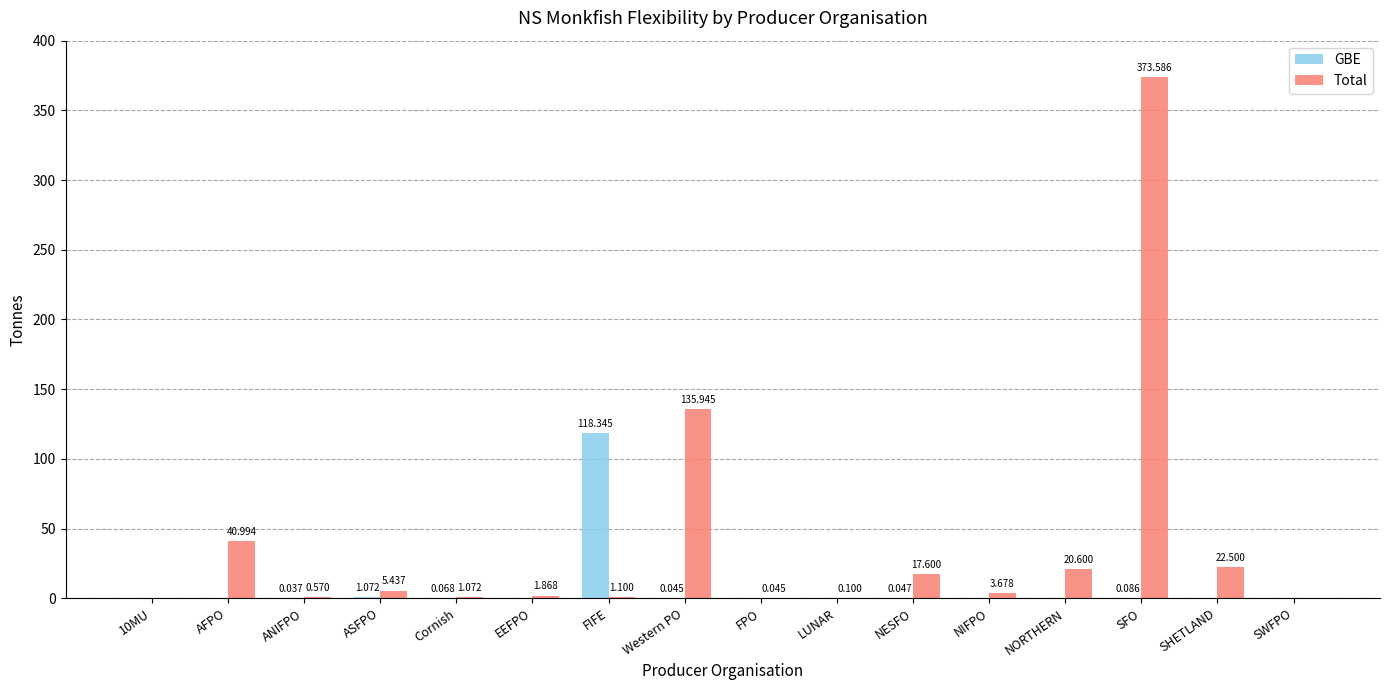

At which category does the chart reach its peak across all series?

SFO